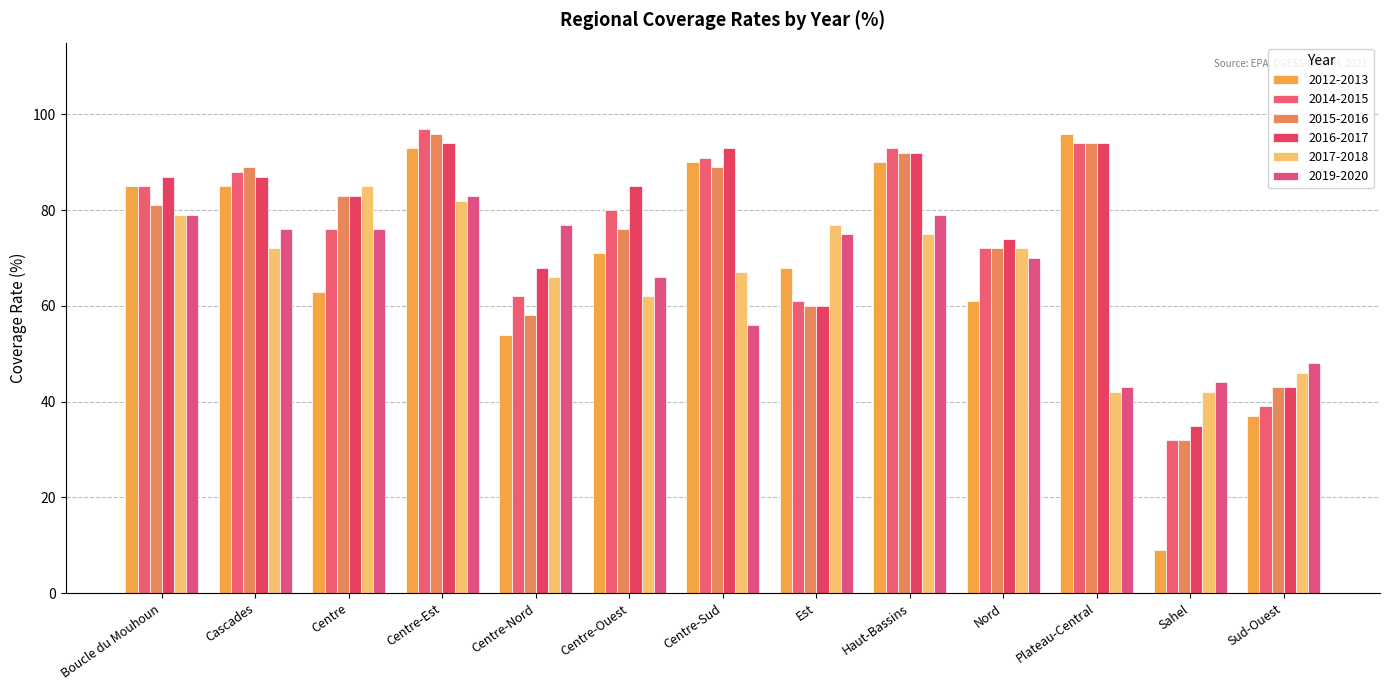

What are all the series names shown in the legend?

2012-2013, 2014-2015, 2015-2016, 2016-2017, 2017-2018, 2019-2020